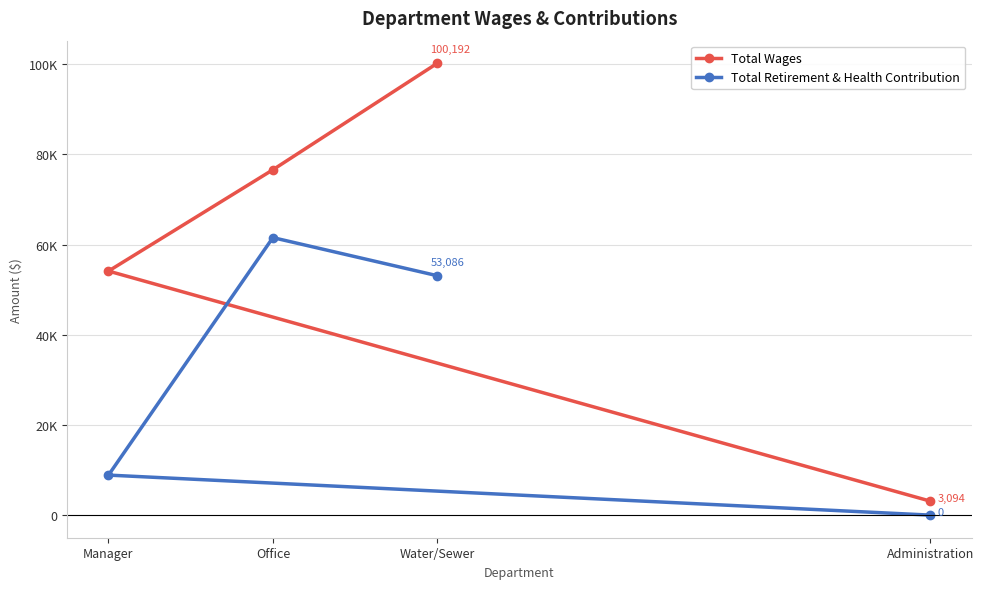

Which series has the largest range (max minus min)?

Total Wages